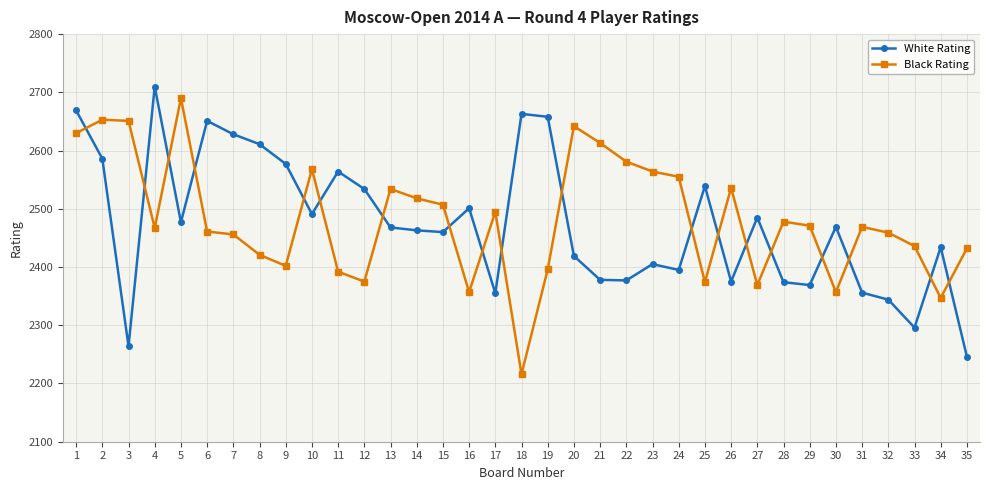

How many data points does each series have?

35